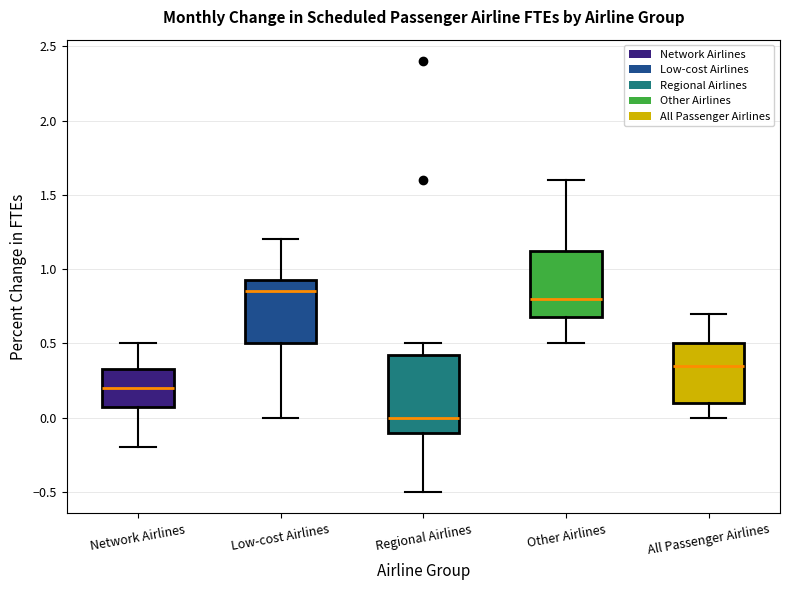

Reading left to right, transcribe this box plot: for each box, give where its median line is, the range the box spans, and where its two whiskers end, as read against the y-axis. The values are not printed on the chart, so give them approximately, as read against the axis.

Network Airlines: median 0.20, box 0.10 to 0.35, whiskers -0.20 to 0.50
Low-cost Airlines: median 0.85, box 0.50 to 0.95, whiskers 0.00 to 1.20
Regional Airlines: median 0.00, box -0.10 to 0.45, whiskers -0.50 to 0.50
Other Airlines: median 0.80, box 0.70 to 1.15, whiskers 0.50 to 1.60
All Passenger Airlines: median 0.35, box 0.10 to 0.50, whiskers 0.00 to 0.70